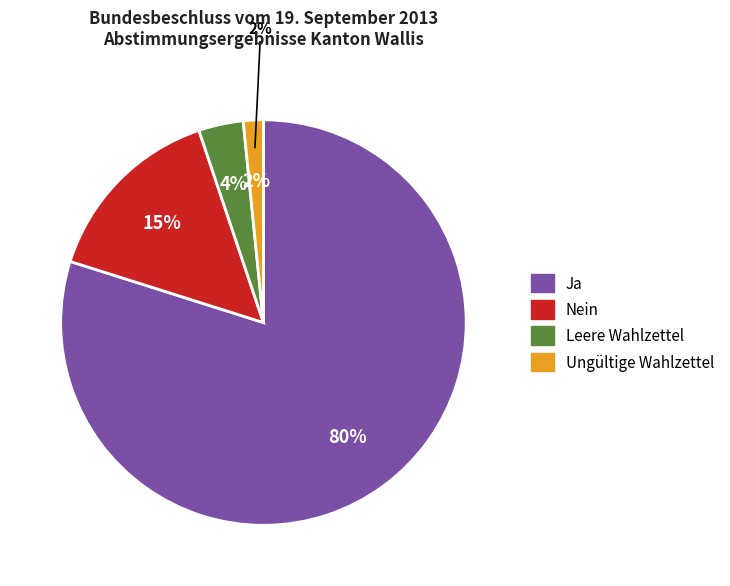

Is there a majority slice in this chart?

Yes